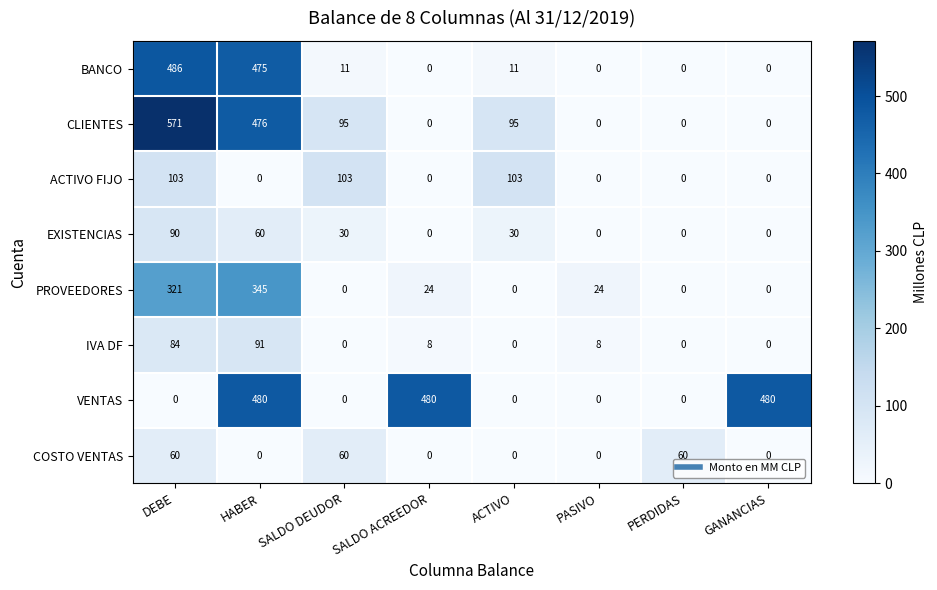

Between ACTIVO and PERDIDAS, which series saw the biggest shift?

ACTIVO FIJO